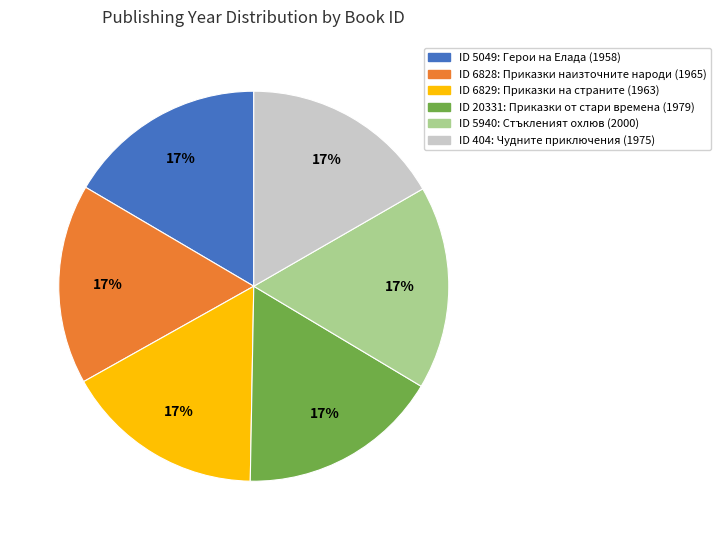

Does any single category account for the majority?

No